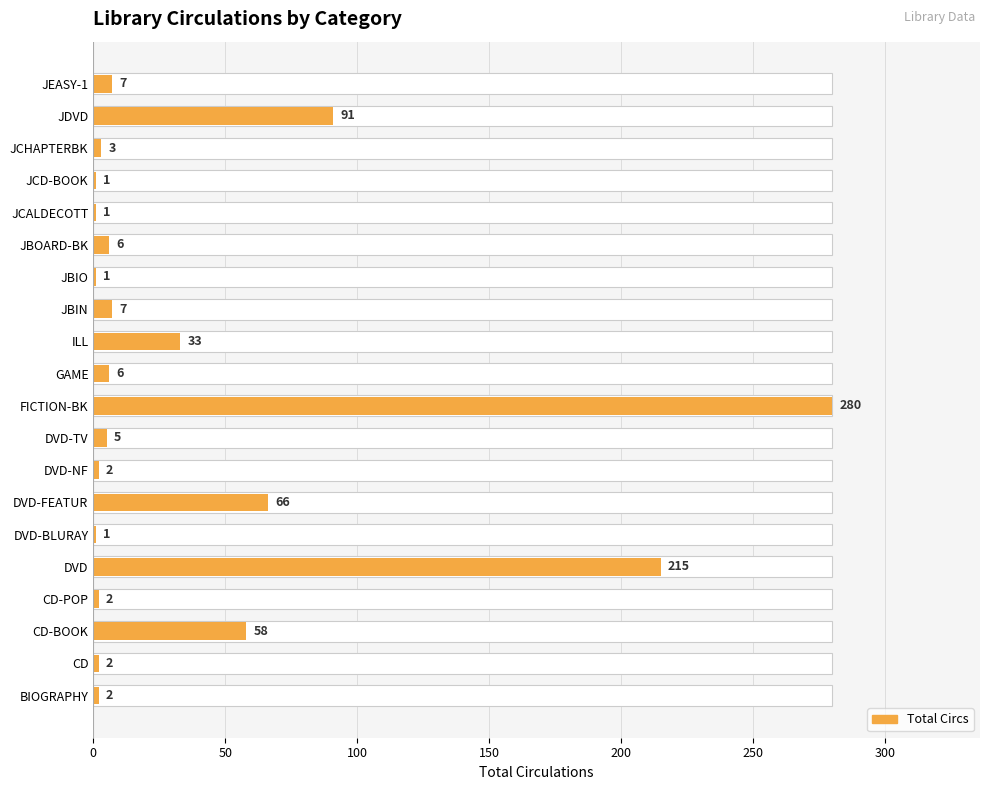

Does the chart contain stacked bars?

No